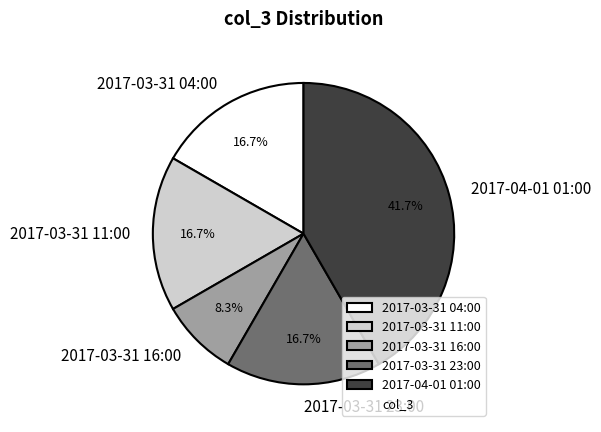

To the nearest percent, what is the average slice percentage?

20%